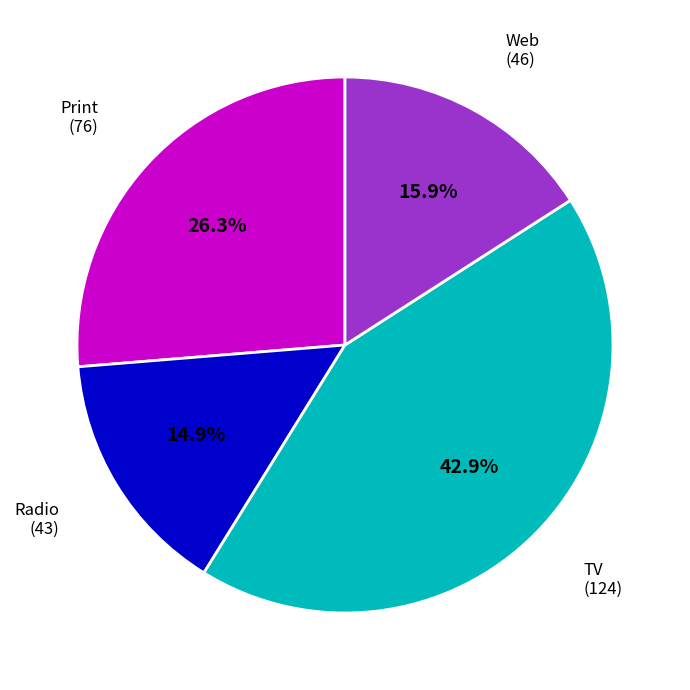

Does any single category account for the majority?

No